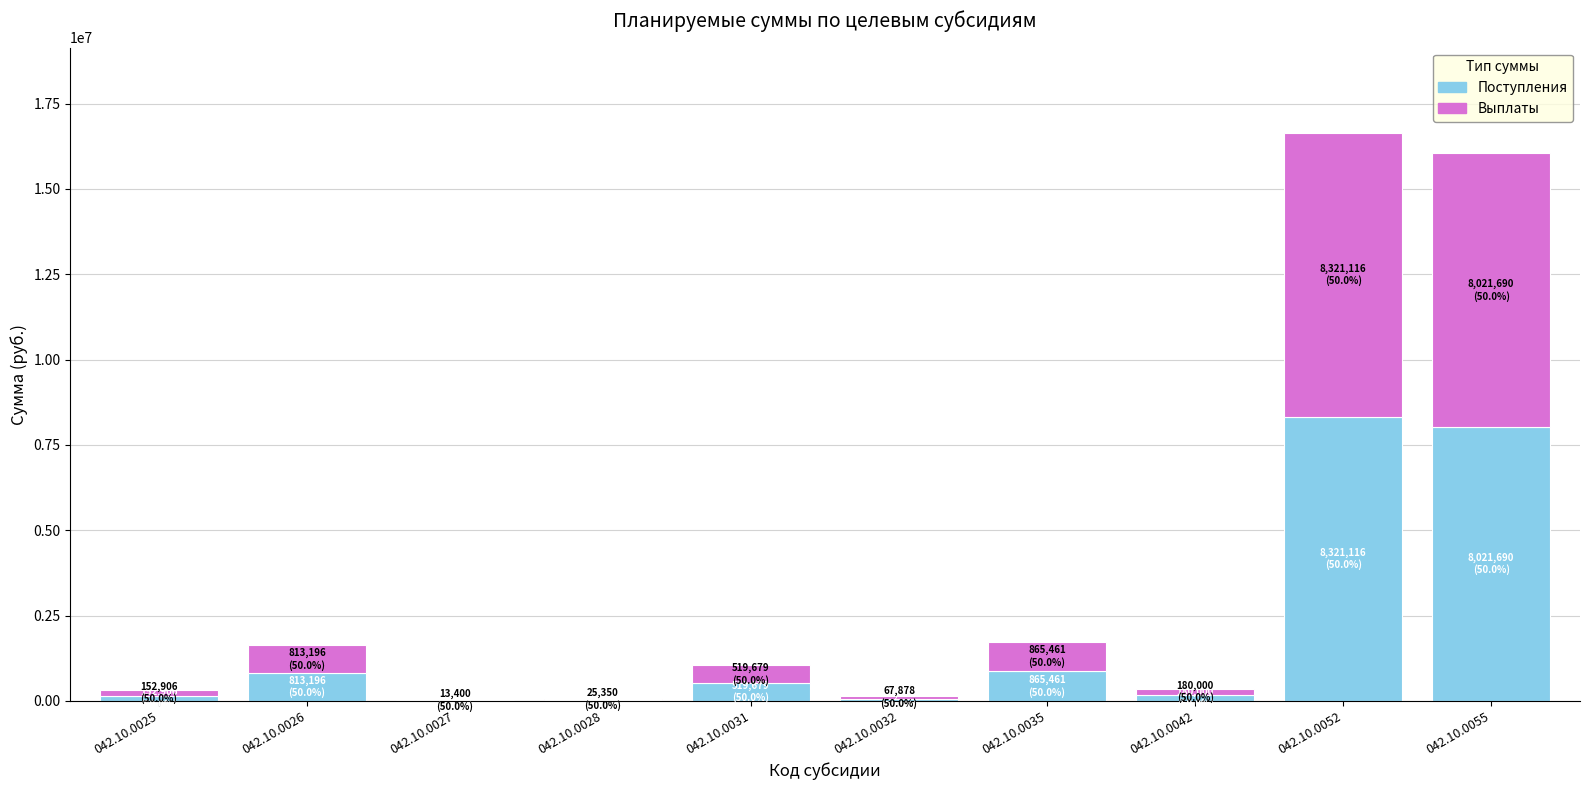

What is the sum of all Поступления values?

18980674.9